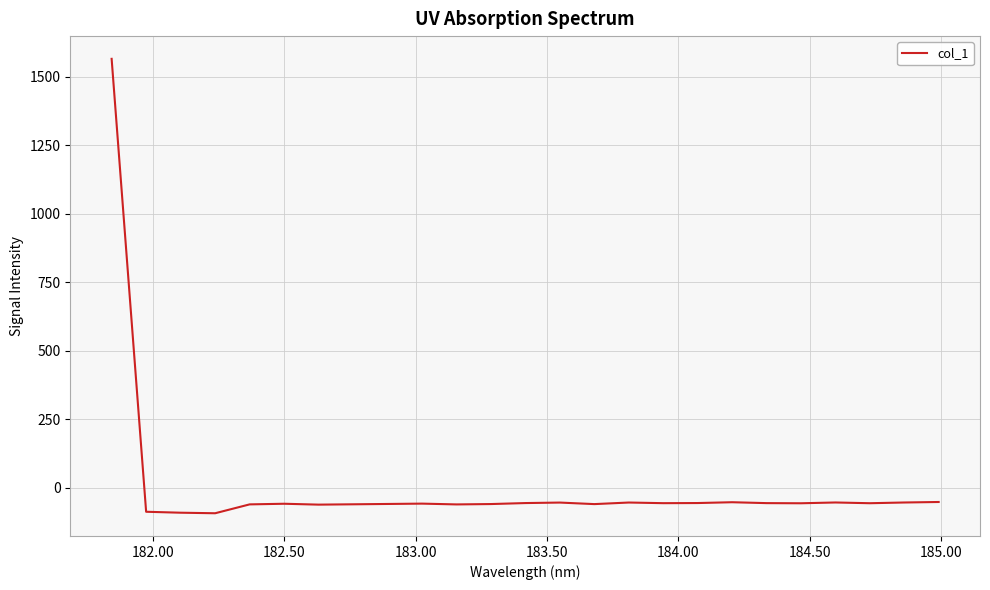

What is the difference between the maximum and minimum values?

1659.6